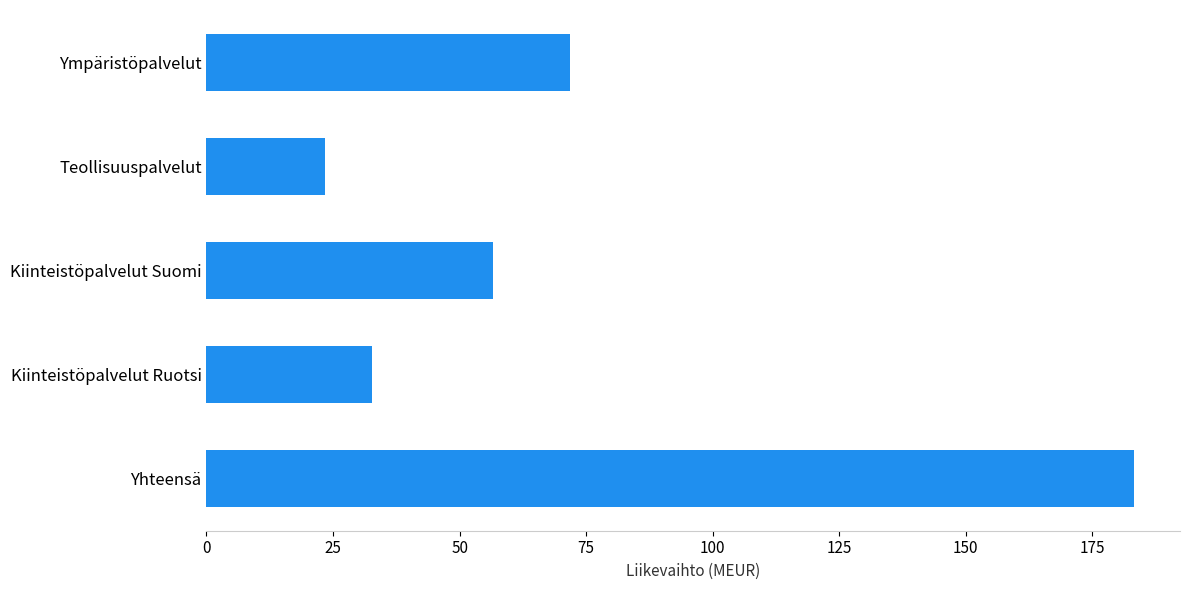

The value at Kiinteistöpalvelut Ruotsi is 32.7. True or false?

True